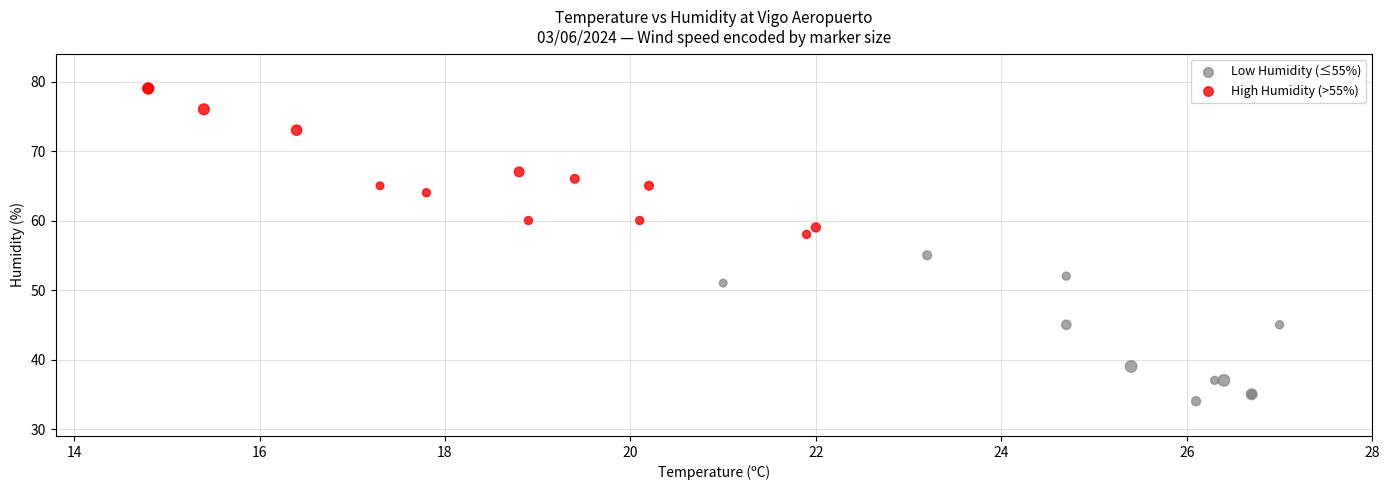

Which series reaches the minimum Y coordinate?

Low Humidity (≤55%)